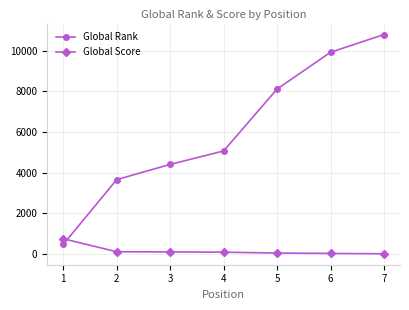

Which series has the largest total across all categories?

Global Rank